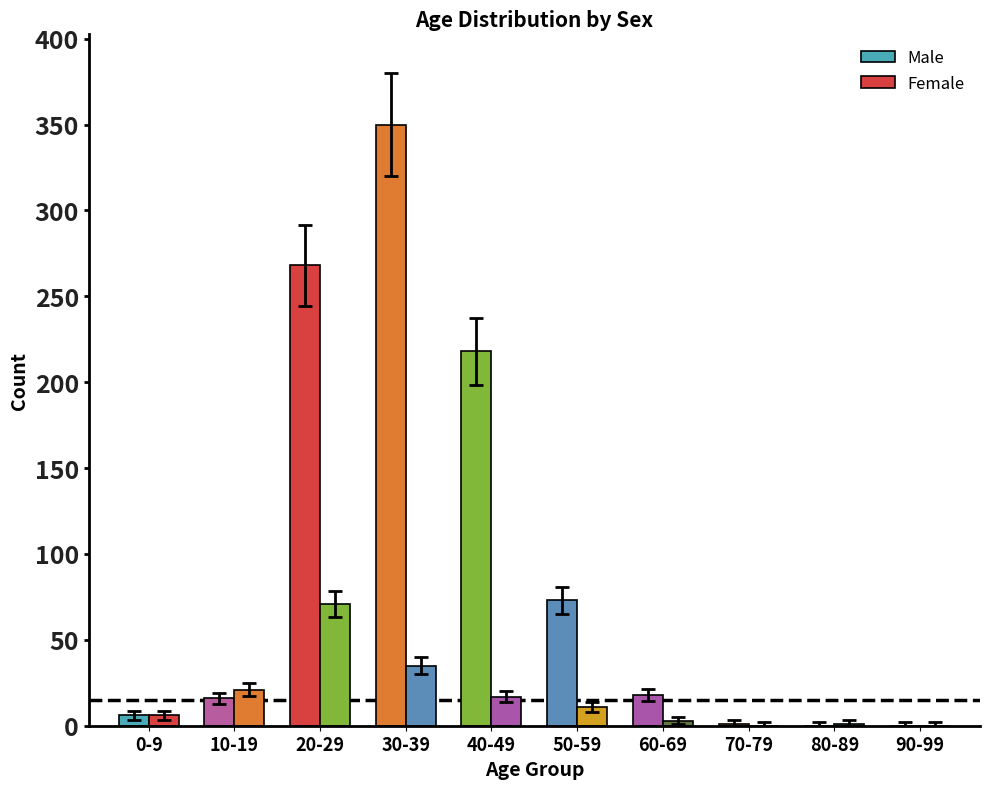

How many categories are shown in the chart?

10